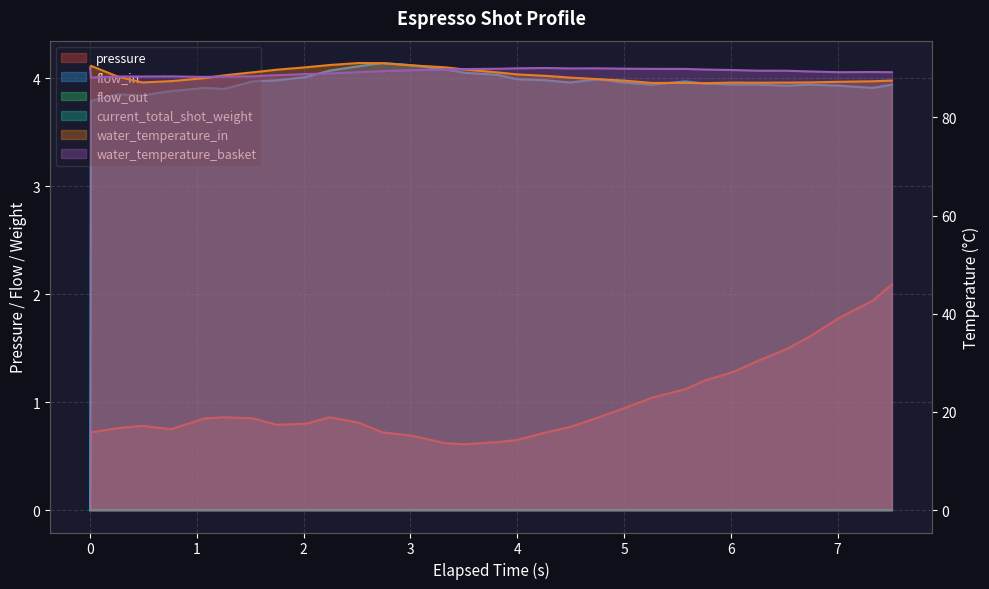

What is the value of the water_temperature_basket point at the 11th from the left?

88.9